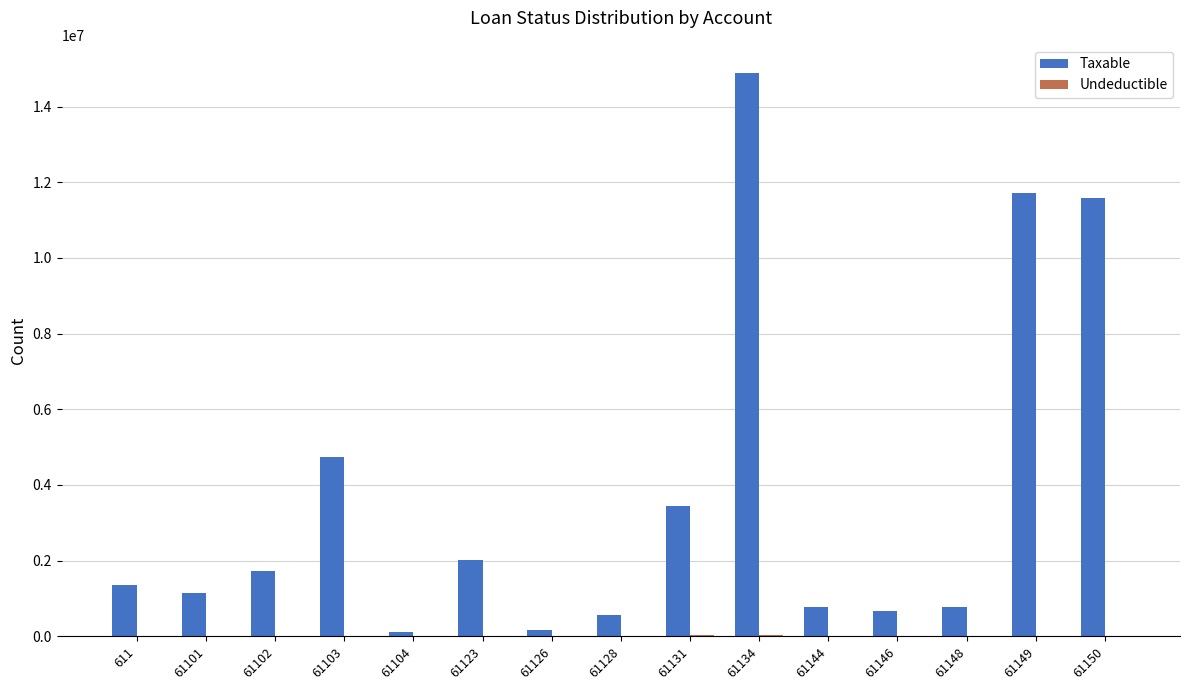

At which category is the sum across all series the highest?

61134